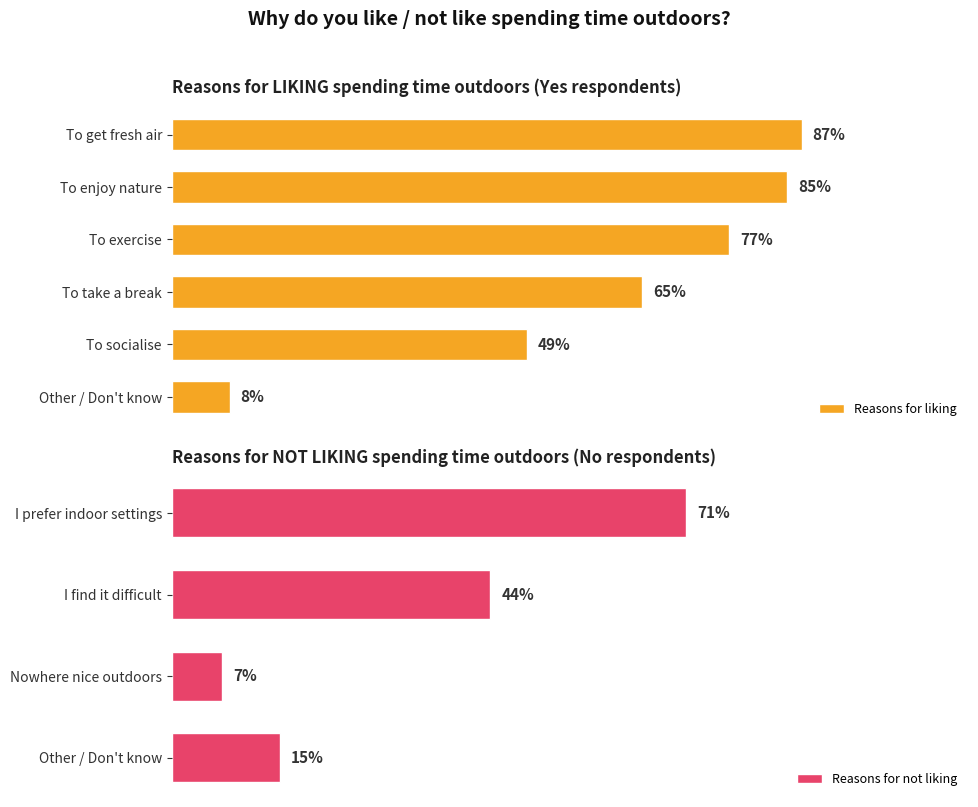

True or false: No - Reasons for not liking has a value of 1 at To exercise.

False